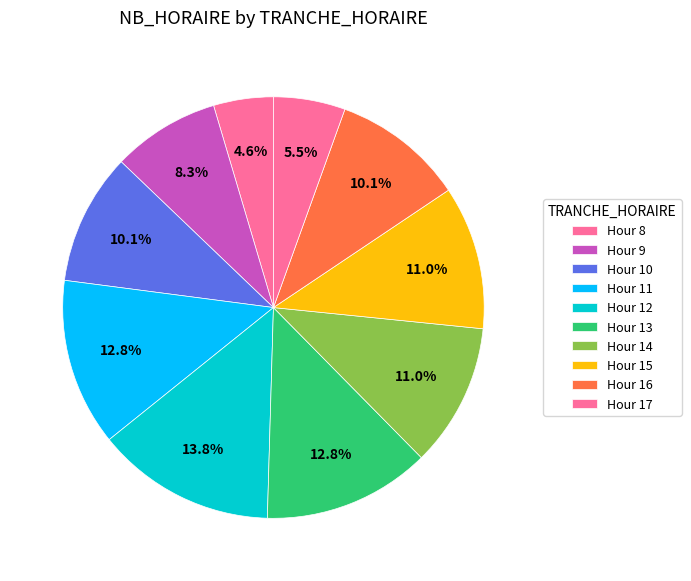

How many slices are in this pie chart?

10